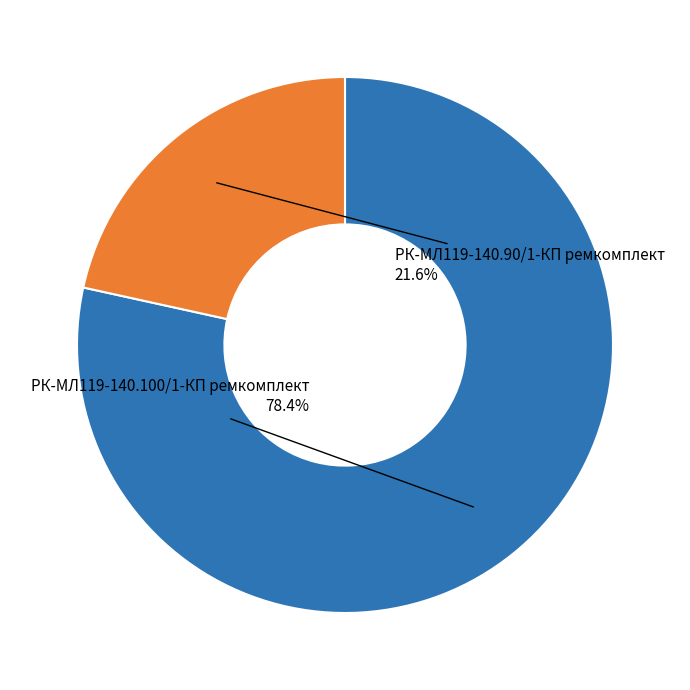

How many segments does this pie chart have?

2